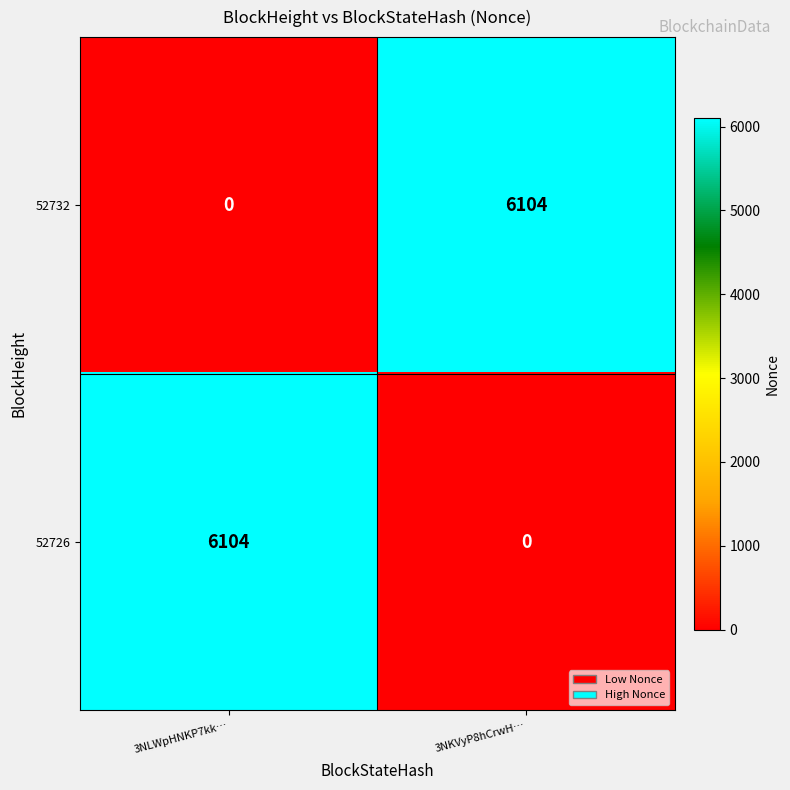

True or false: 52732 has a value of 0 at 3NLWpHNKP7kk….

True